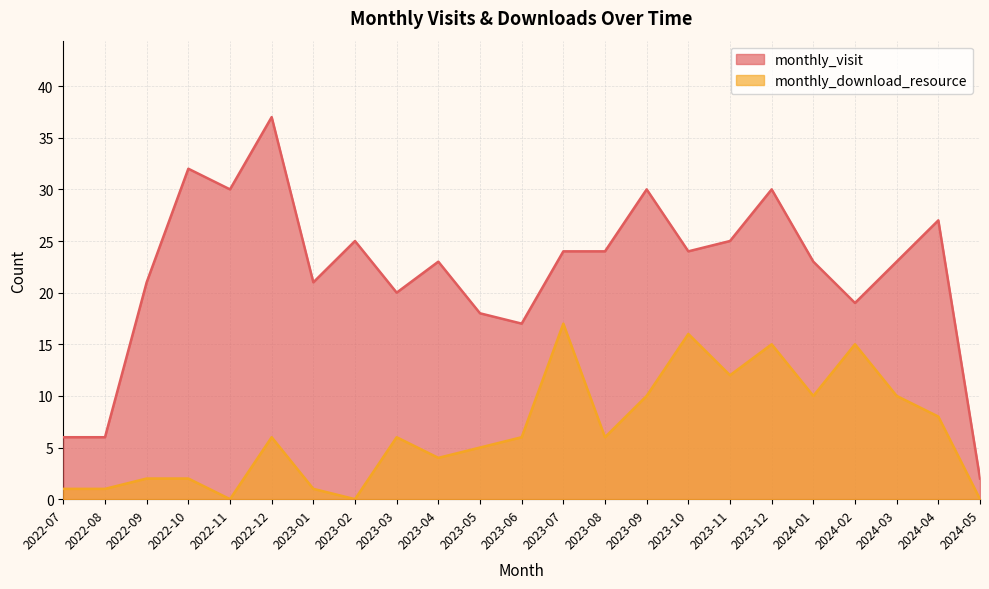

What is the value of the monthly_download_resource point at the 2nd from the left?

1